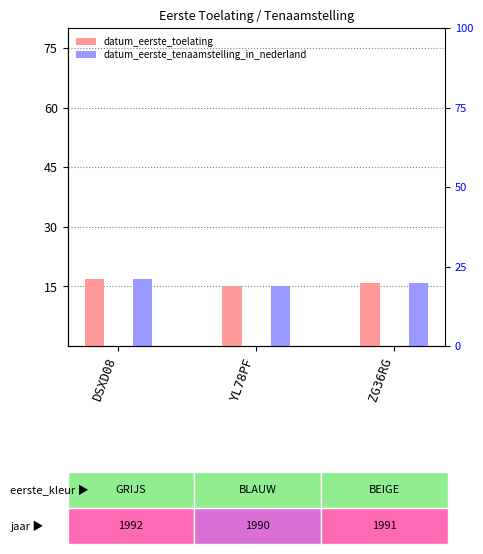

At which label is datum_eerste_tenaamstelling_in_nederland closest to 15?

YL78PF